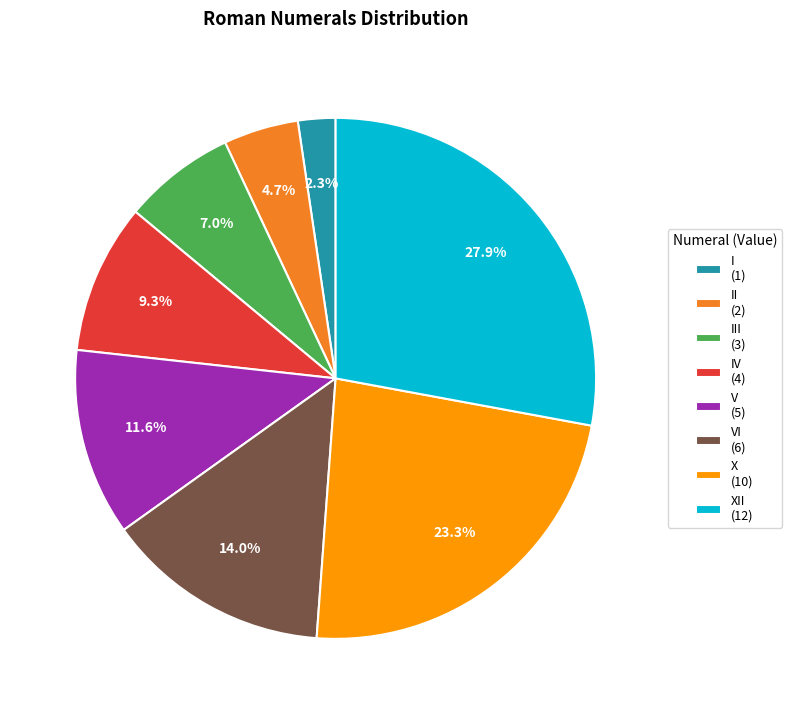

Which slice is the largest?

XII (12)